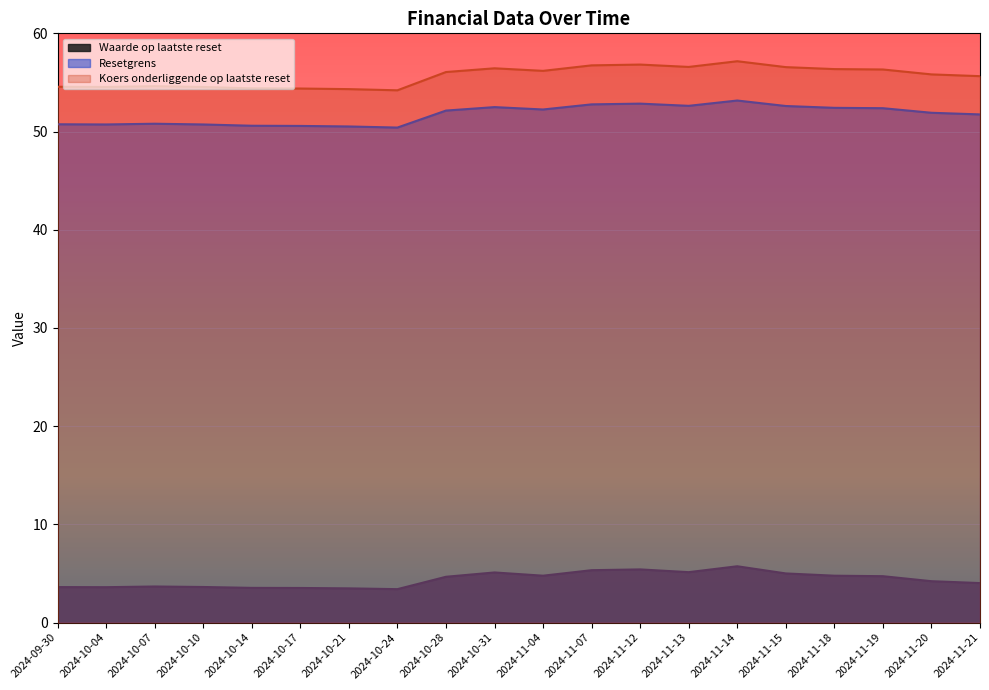

What position from the left is 2024-10-21?

7